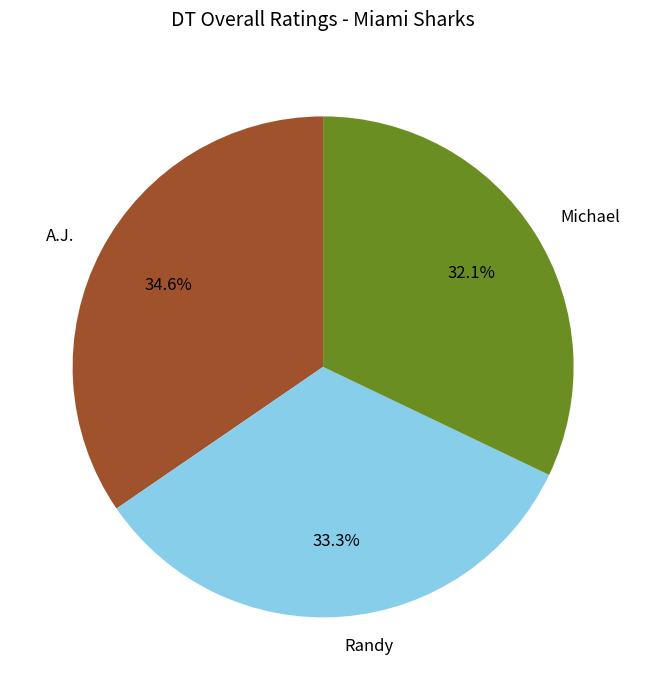

What is the total percentage of A.J. and Michael?

66.7%